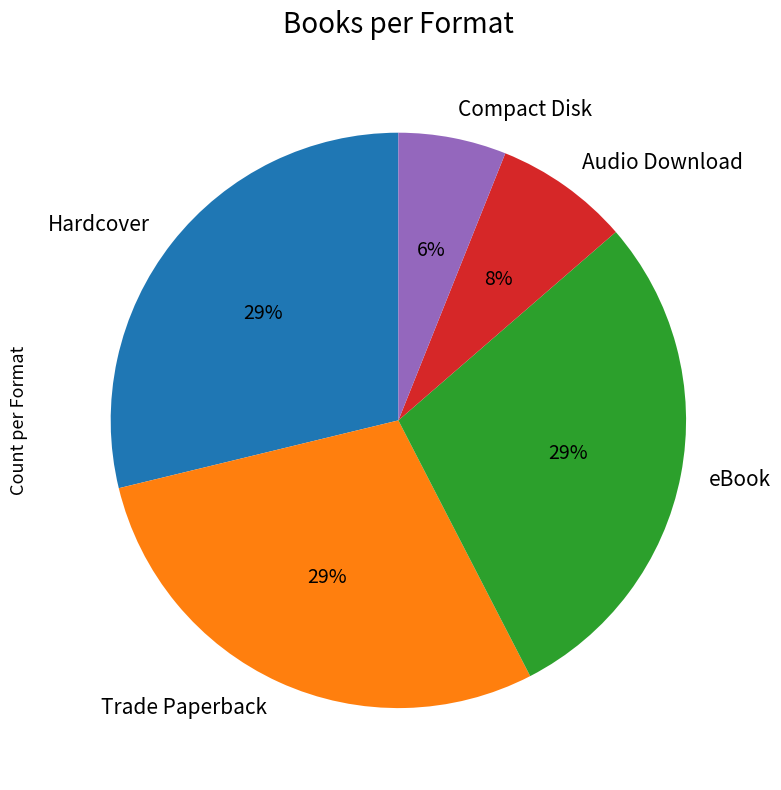

Approximately how many times larger is the value at Hardcover compared to Trade Paperback?

1.0